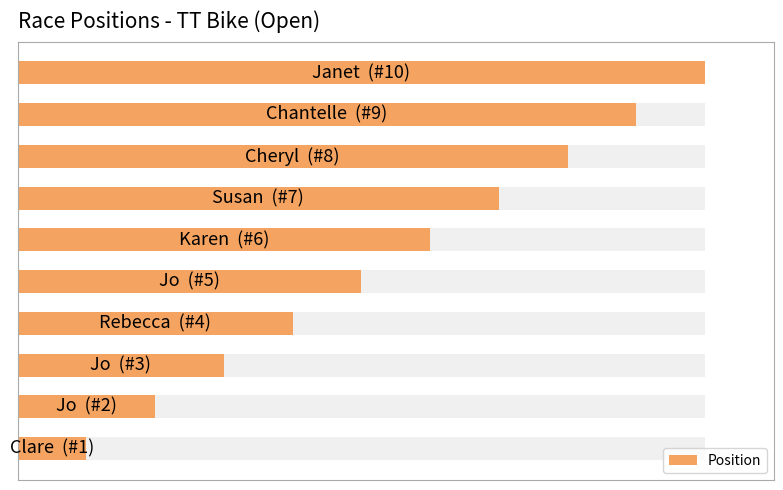

Reading right to left, list all the values displayed in this chart.

10	9	8	7	6	5	4	3	2	1